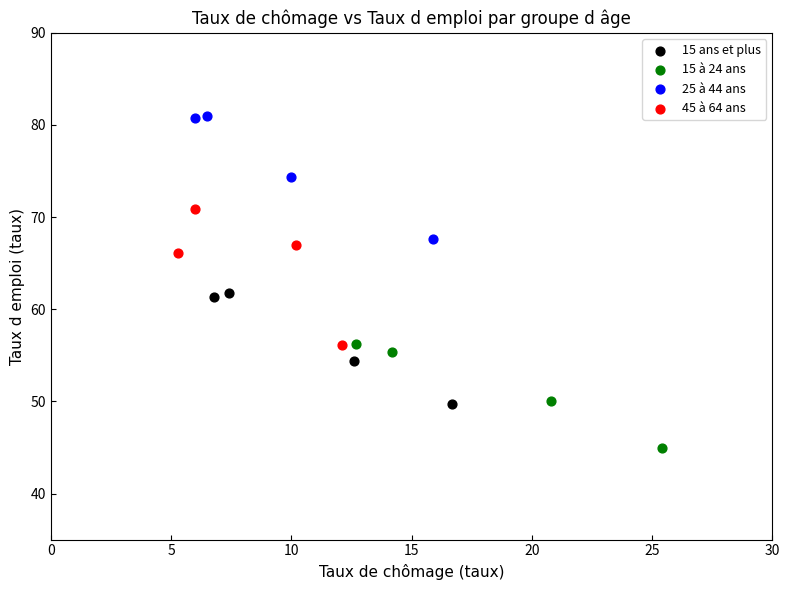

Which series contains the lowest Y value?

15 à 24 ans